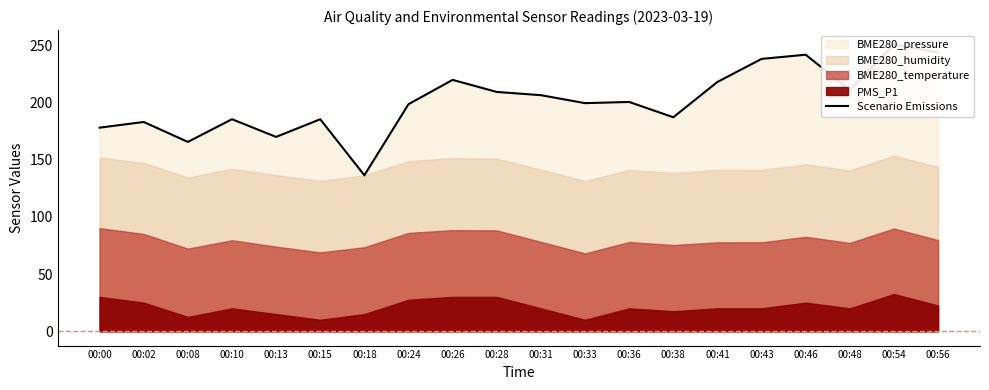

List the labels in order of value, largest first.

00:54, 00:56, 00:46, 00:43, 00:26, 00:41, 00:48, 00:28, 00:31, 00:36, 00:33, 00:24, 00:38, 00:10, 00:15, 00:02, 00:00, 00:13, 00:08, 00:18